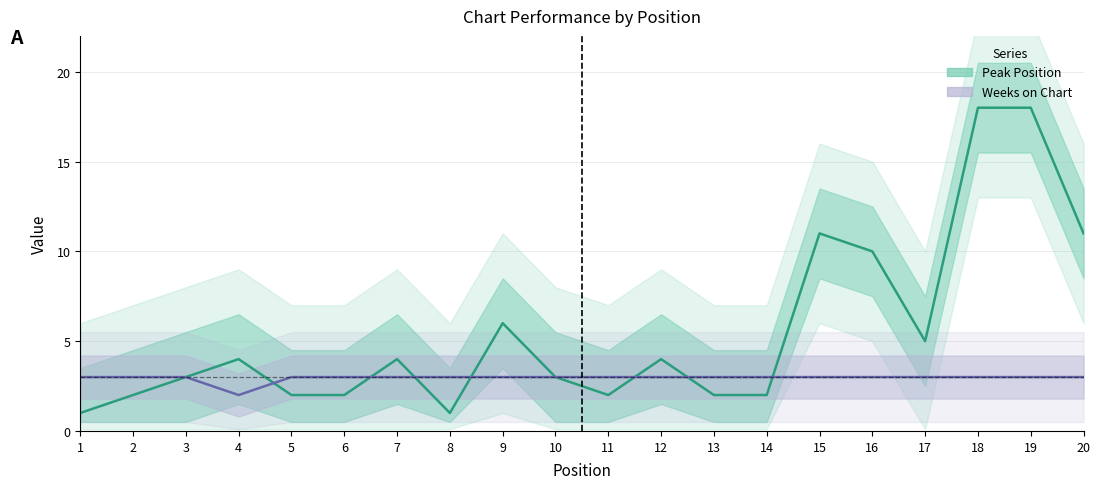

Is the value of Peak Position at 3 greater than the value of Weeks on Chart at 18?

No